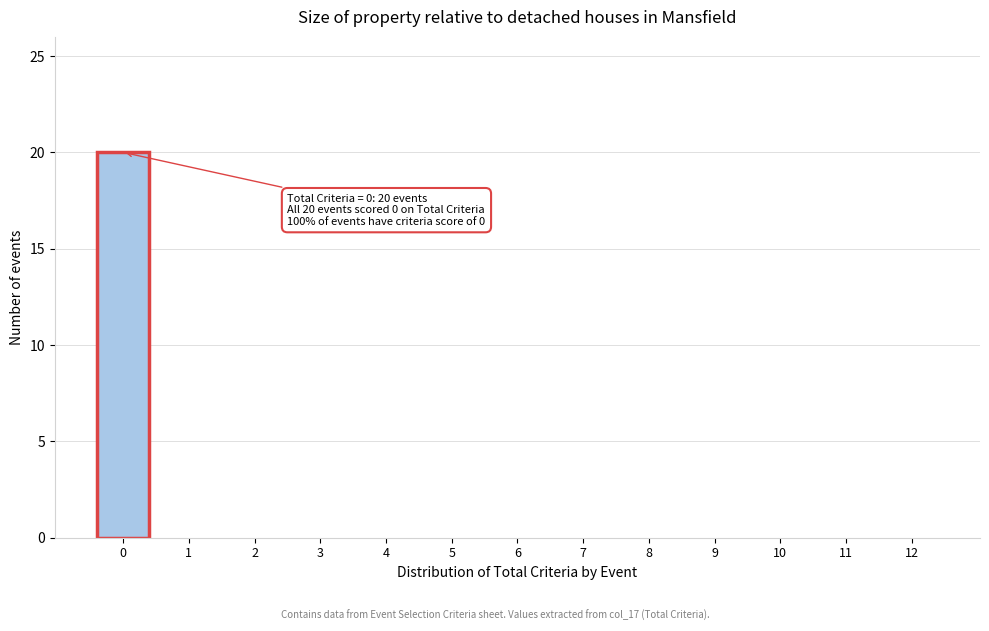

Reading right to left, transcribe all the data shown in this chart.

12=0	11=0	10=0	9=0	8=0	7=0	6=0	5=0	4=0	3=0	2=0	1=0	0=20